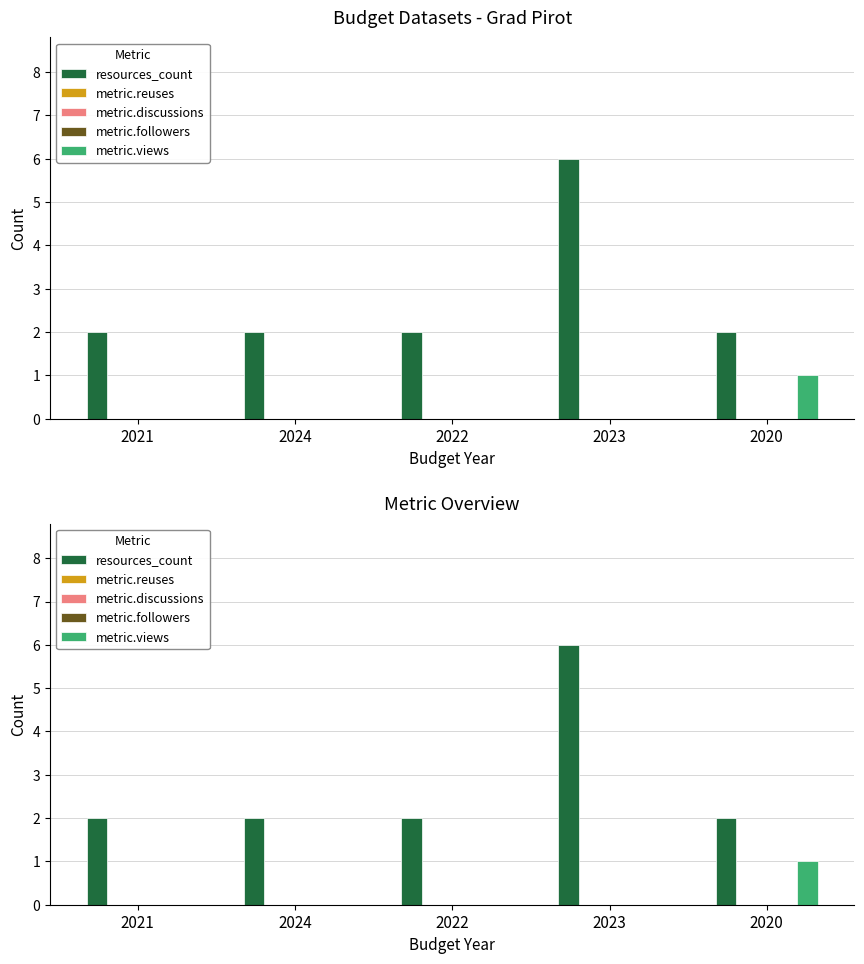

At which label does metric.followers reach its minimum?

2021